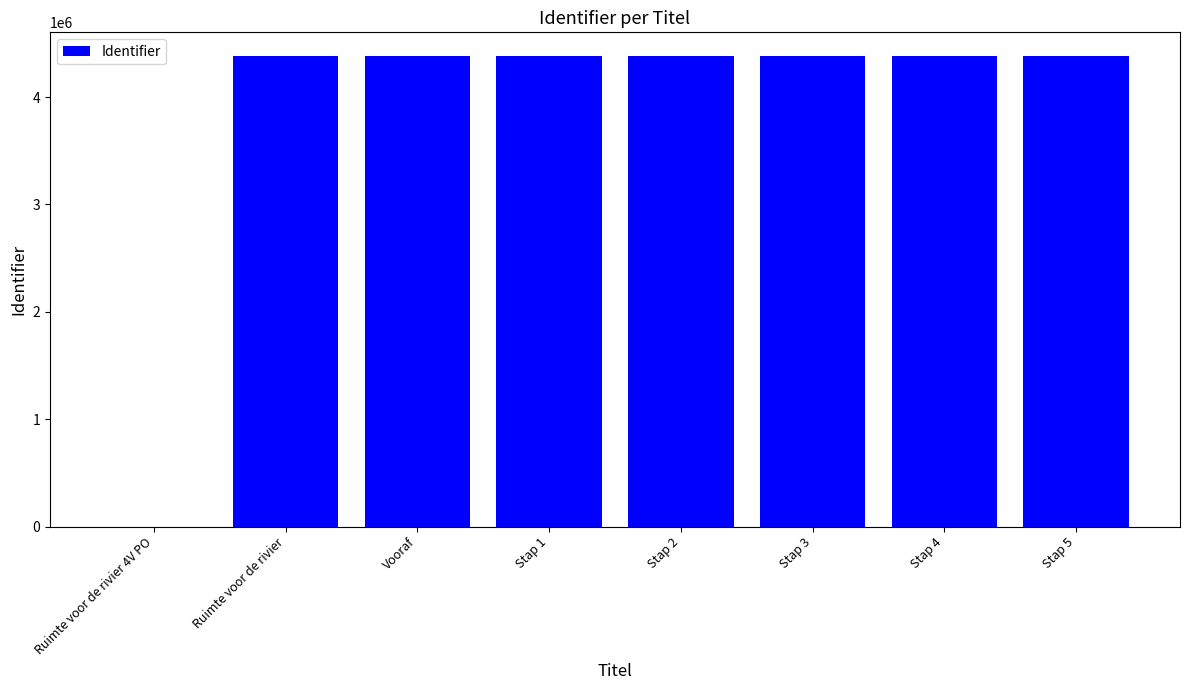

What is the maximum value shown in the chart?

4384167